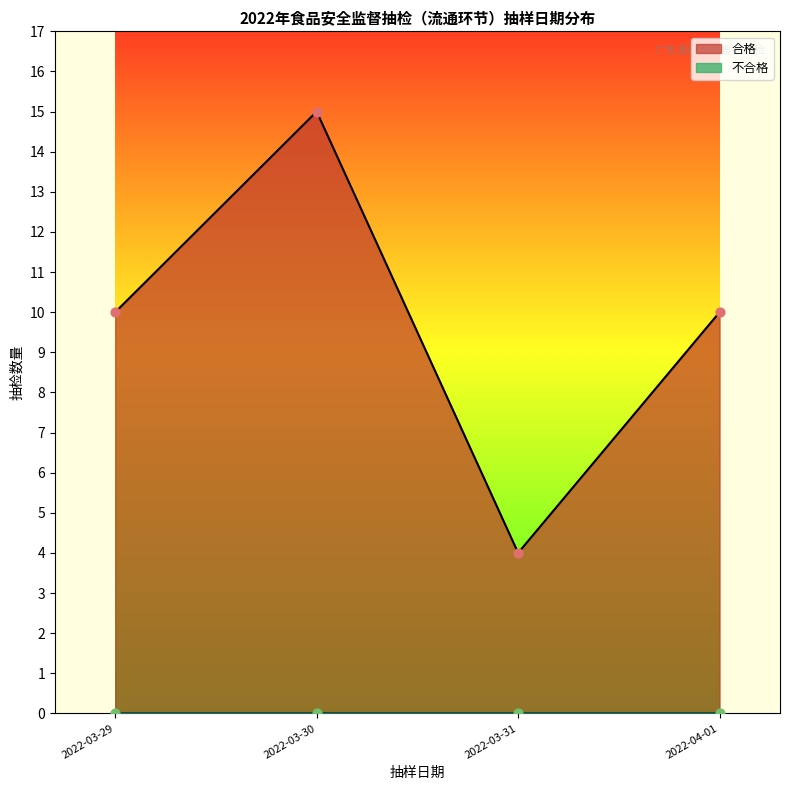

What are all the series names shown in the legend?

合格, 不合格